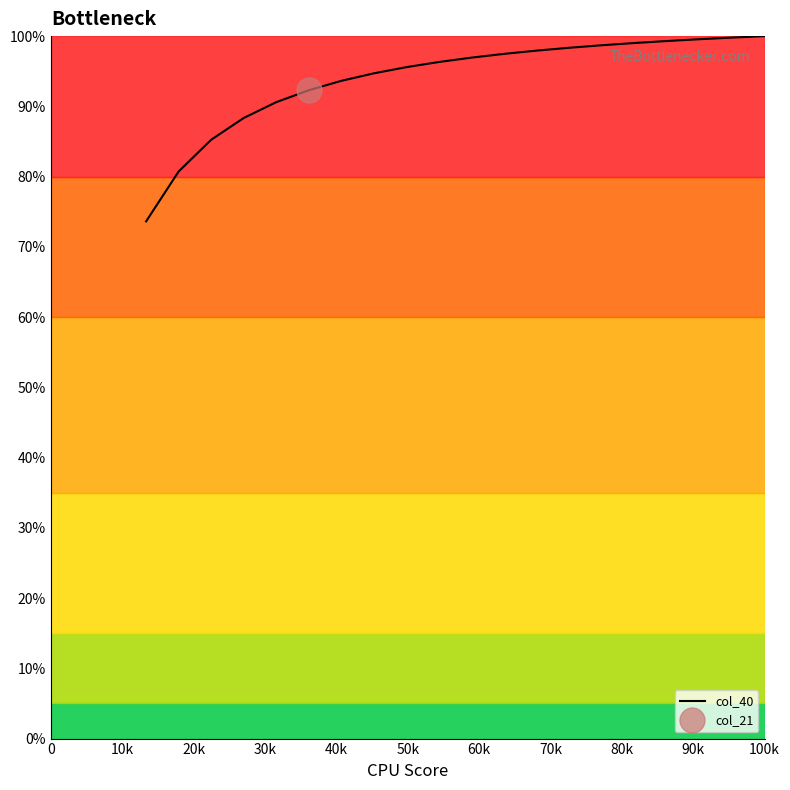

What is the maximum value for col_40?

100.0